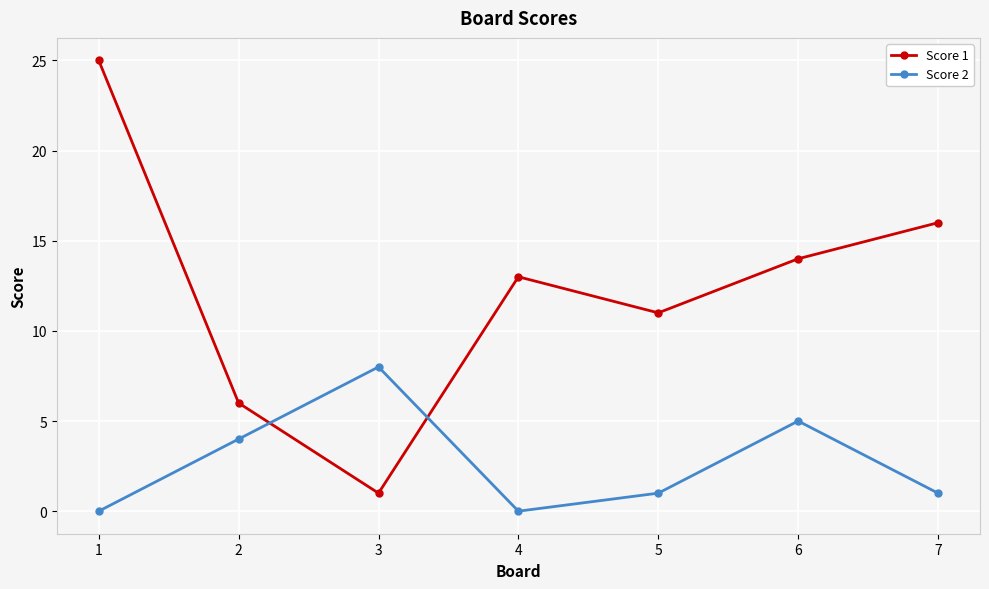

Is it true that Score 1 equals 6 at 2?

True